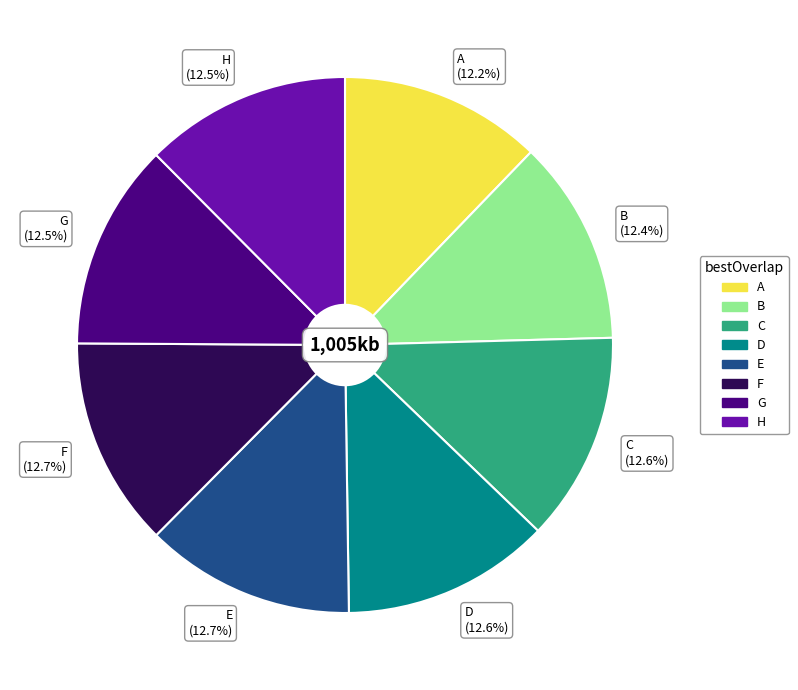

True or false: B accounts for 27% of the total.

False